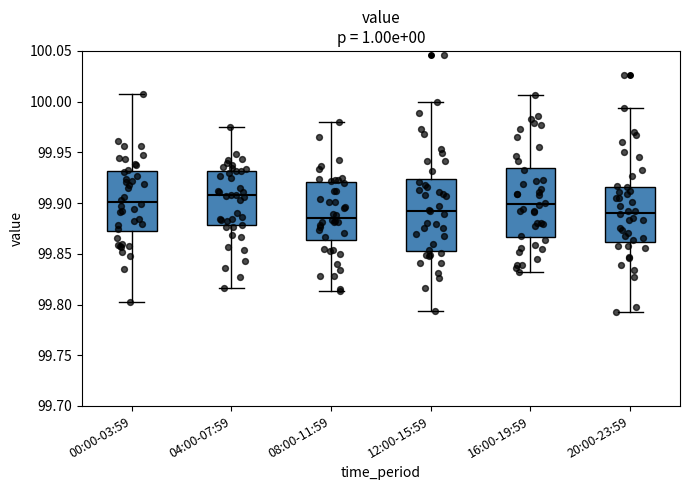

Where does the median line of the box for 00:00-03:59 sit on the y-axis? The values are not printed on the chart, so give them approximately, as read against the axis.

99.900